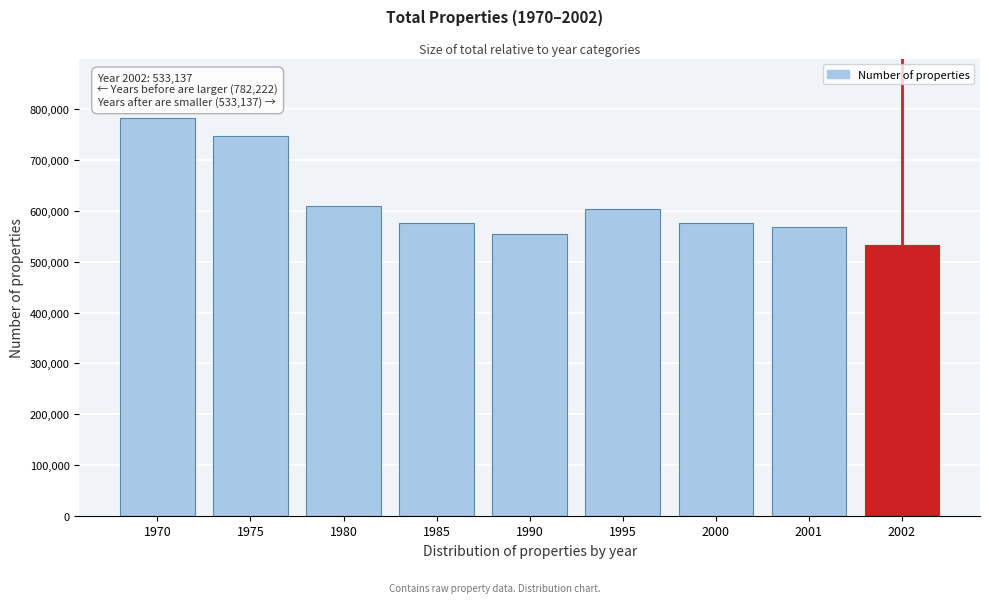

What is the value of the 9th bar from the left?

533137